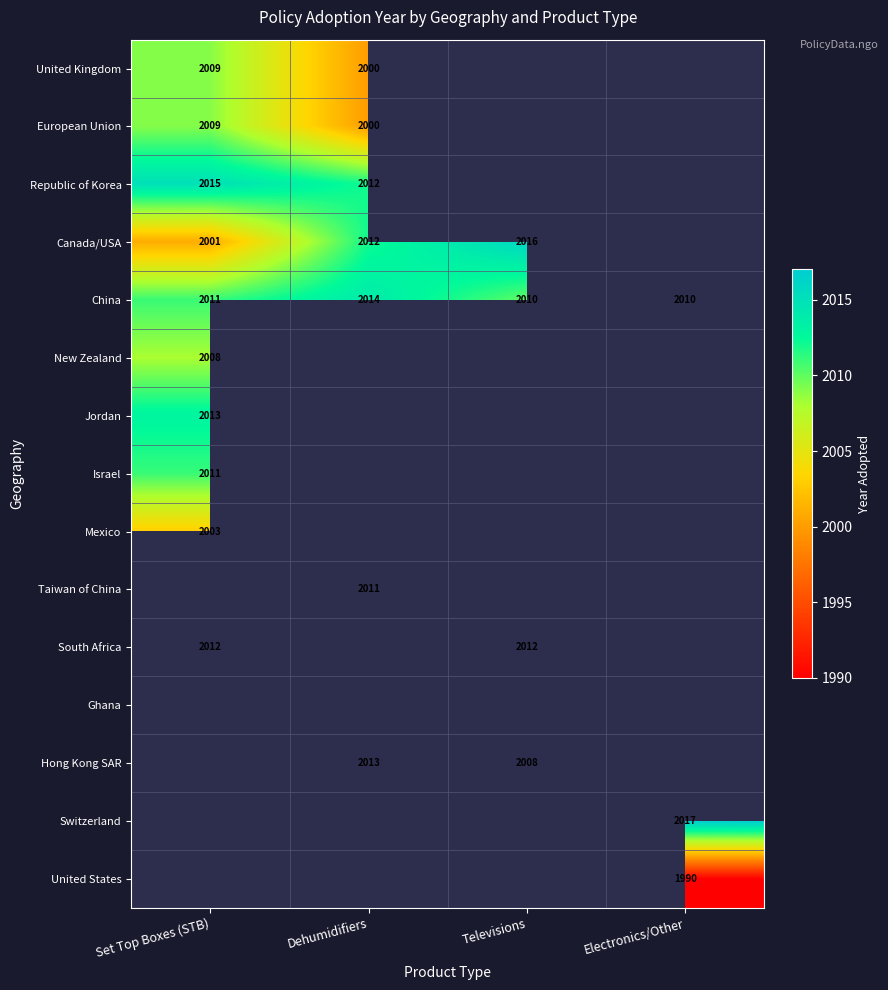

What is the spread (max minus min) of values at Set Top Boxes (STB)?

14.0